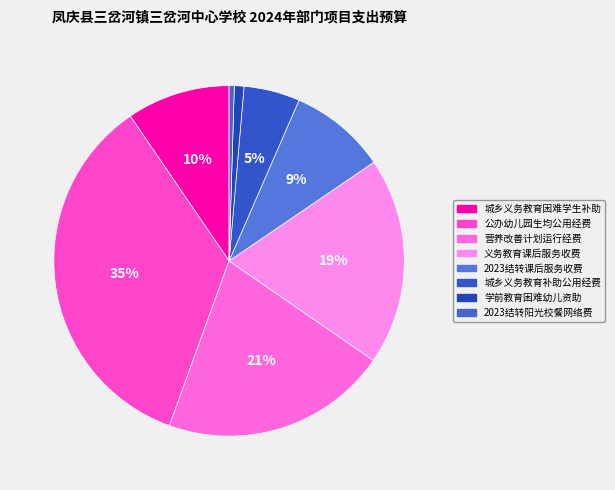

How many slices are in this pie chart?

8